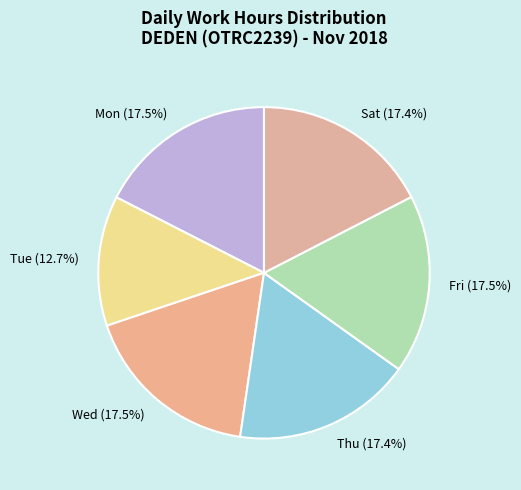

Does any single category account for the majority?

No